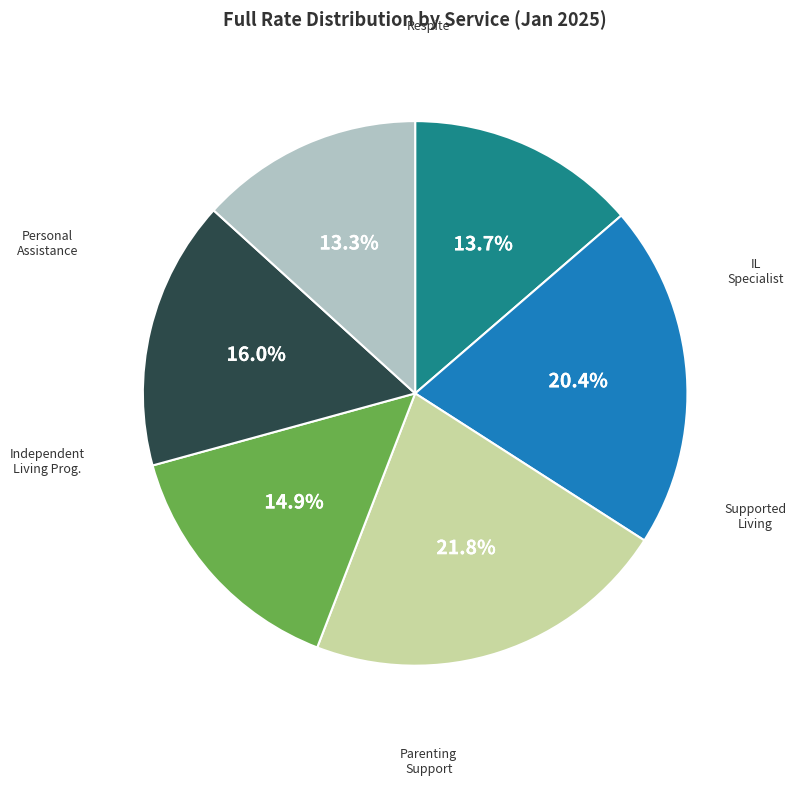

Is there a majority slice in this chart?

No